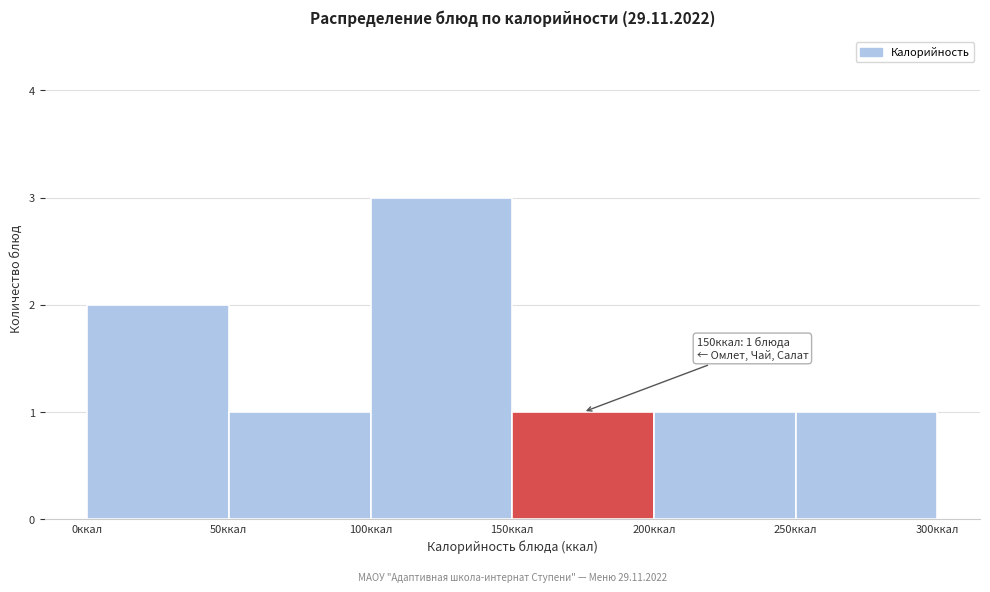

Which range on the x-axis has the tallest bar?

100 to 150